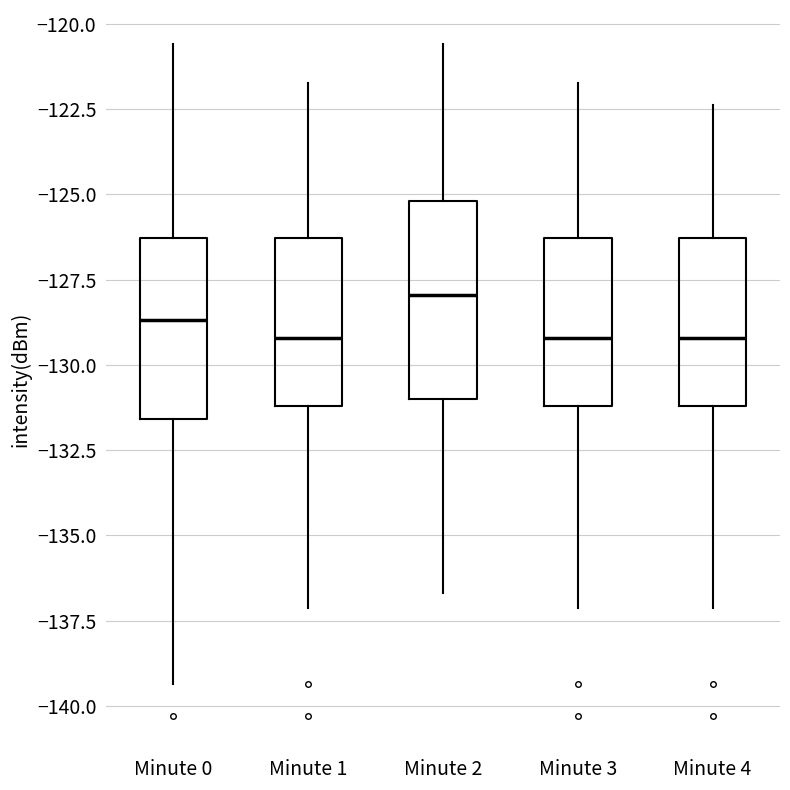

Reading left to right, read every box against the y-axis: the position of its median line, the range the box covers, and the ends of its whiskers. The values are not printed on the chart, so give them approximately, as read against the axis.

Minute 0: median -128.5, box -131.5 to -126.5, whiskers -139.5 to -120.5
Minute 1: median -129.0, box -131.0 to -126.5, whiskers -137.0 to -121.5
Minute 2: median -128.0, box -131.0 to -125.0, whiskers -136.5 to -120.5
Minute 3: median -129.0, box -131.0 to -126.5, whiskers -137.0 to -121.5
Minute 4: median -129.0, box -131.0 to -126.5, whiskers -137.0 to -122.5